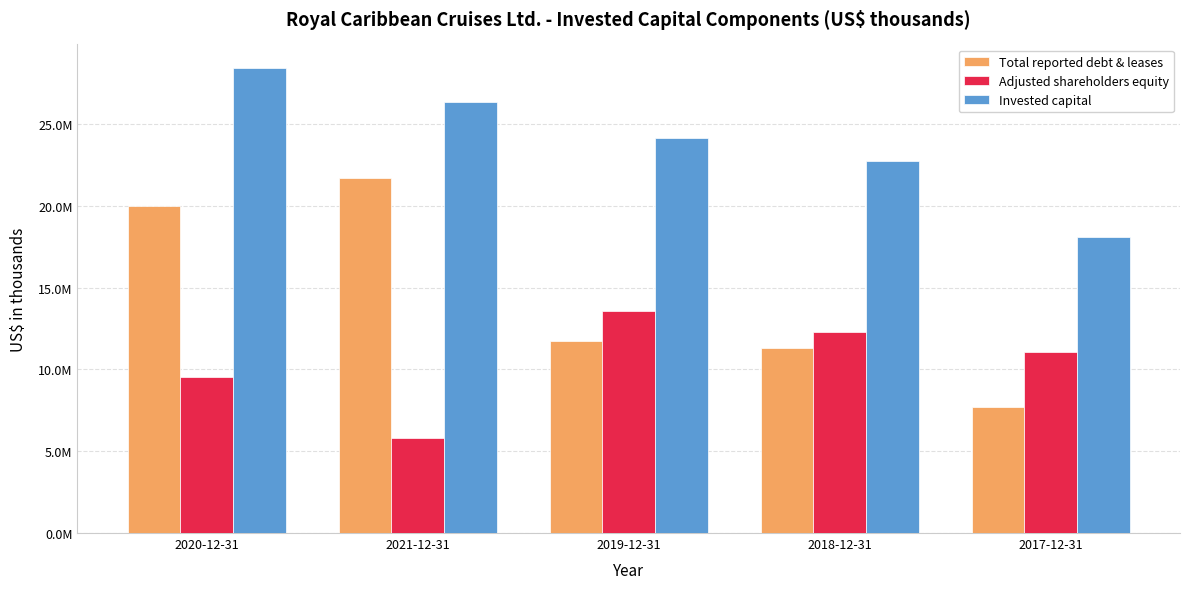

Rank the categories by Total reported debt & leases value from lowest to highest.

2017-12-31, 2018-12-31, 2019-12-31, 2020-12-31, 2021-12-31